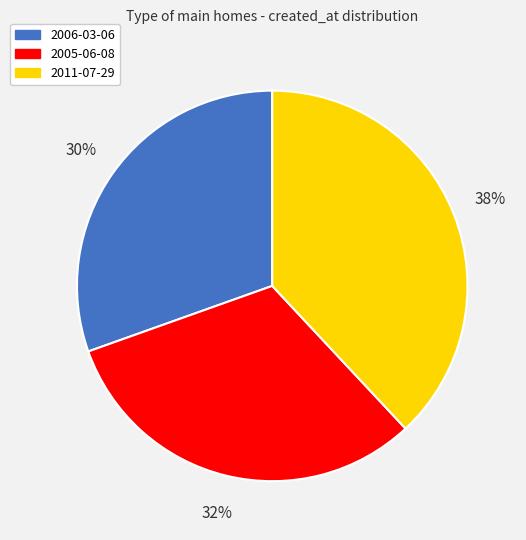

To the nearest percent, what is the difference between the largest and smallest slice percentages?

8%